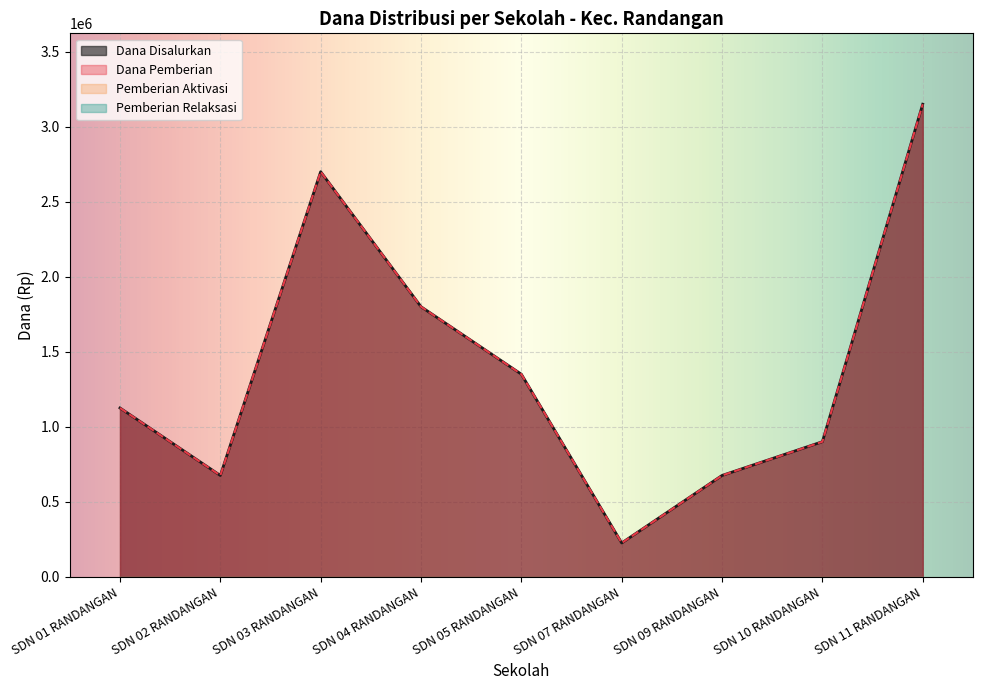

What position from the right is SDN 03 RANDANGAN?

7